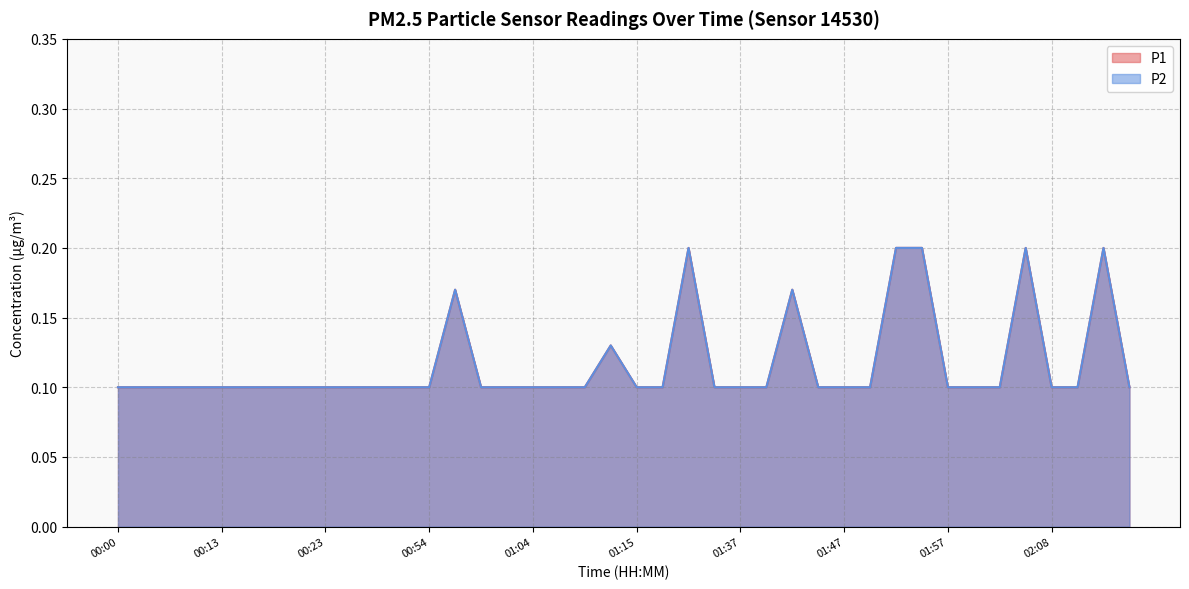

Count the number of data series in this chart.

2